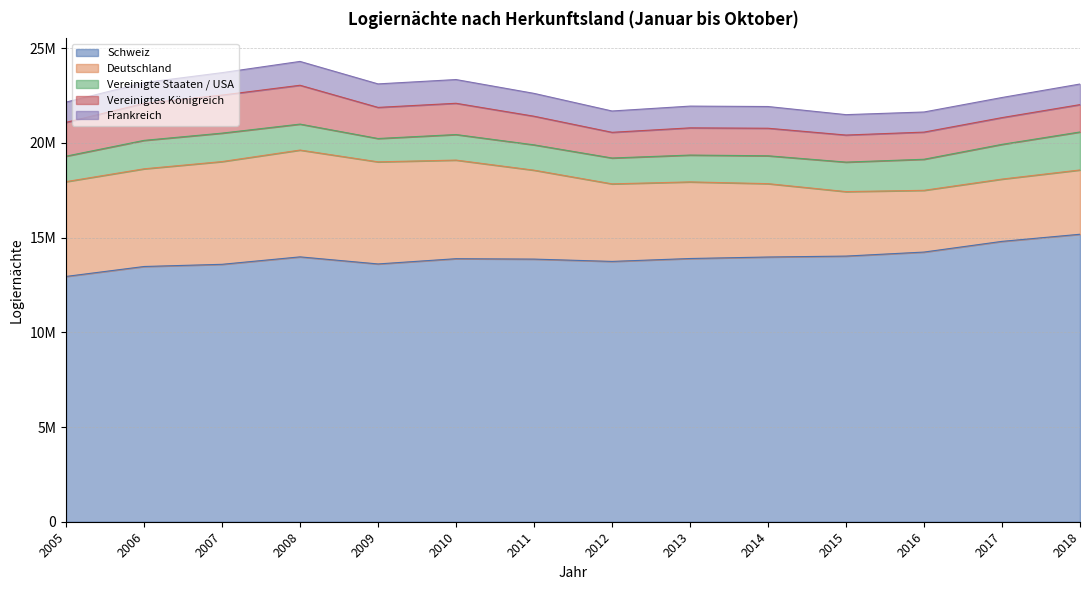

Between 2007 and 2017, which series saw the biggest shift?

Deutschland